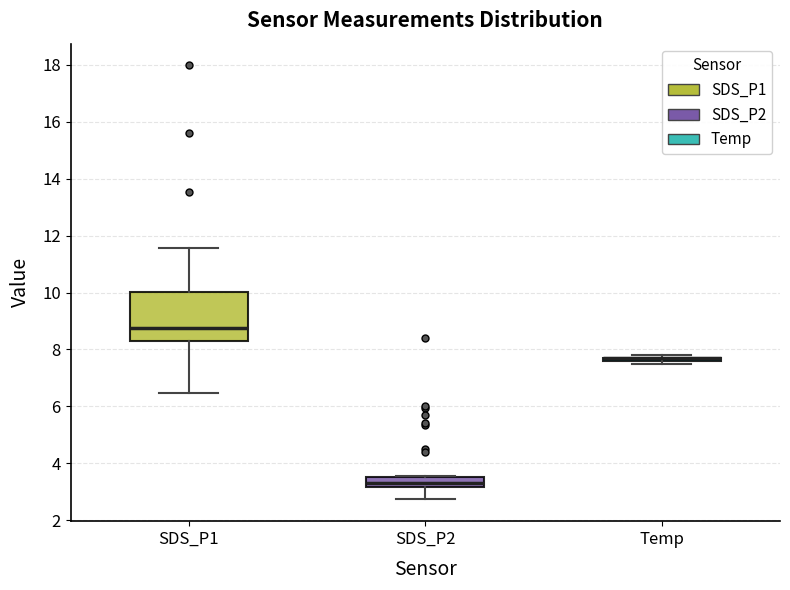

Reading left to right, transcribe this box plot: for each box, give where its median line is, the range the box spans, and where its two whiskers end, as read against the y-axis. The values are not printed on the chart, so give them approximately, as read against the axis.

SDS_P1: median 8.8, box 8.2 to 10.0, whiskers 6.4 to 11.6
SDS_P2: median 3.4, box 3.2 to 3.6, whiskers 2.8 to 3.6
Temp: box collapsed to a line at 7.8, whiskers 7.6 to 7.8